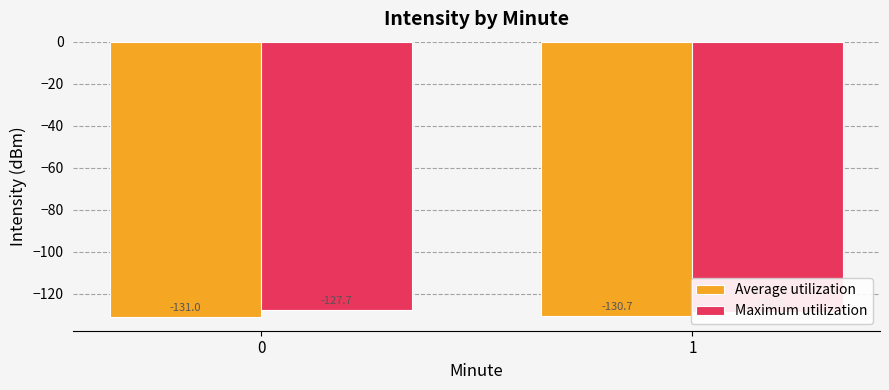

Reading left to right, list all the values displayed in this chart.

Average utilization: -131.0	-130.7
Maximum utilization: -127.7	-128.8